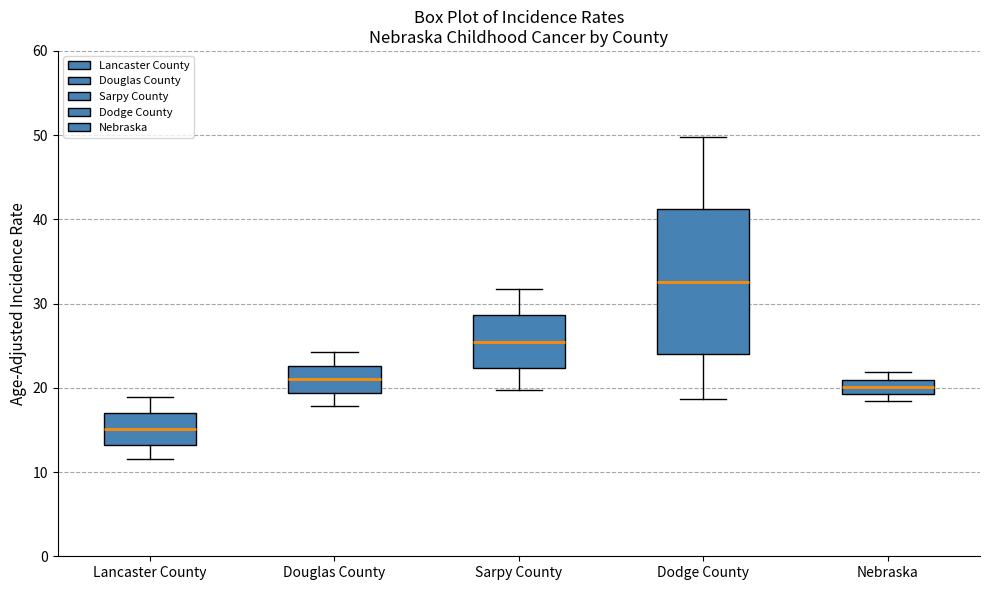

Reading left to right, read every box against the y-axis: the position of its median line, the range the box covers, and the ends of its whiskers. The values are not printed on the chart, so give them approximately, as read against the axis.

Lancaster County: median 15, box 13 to 17, whiskers 12 to 19
Douglas County: median 21, box 19 to 23, whiskers 18 to 24
Sarpy County: median 26, box 22 to 29, whiskers 20 to 32
Dodge County: median 33, box 24 to 41, whiskers 19 to 50
Nebraska: median 20, box 19 to 21, whiskers 18 to 22